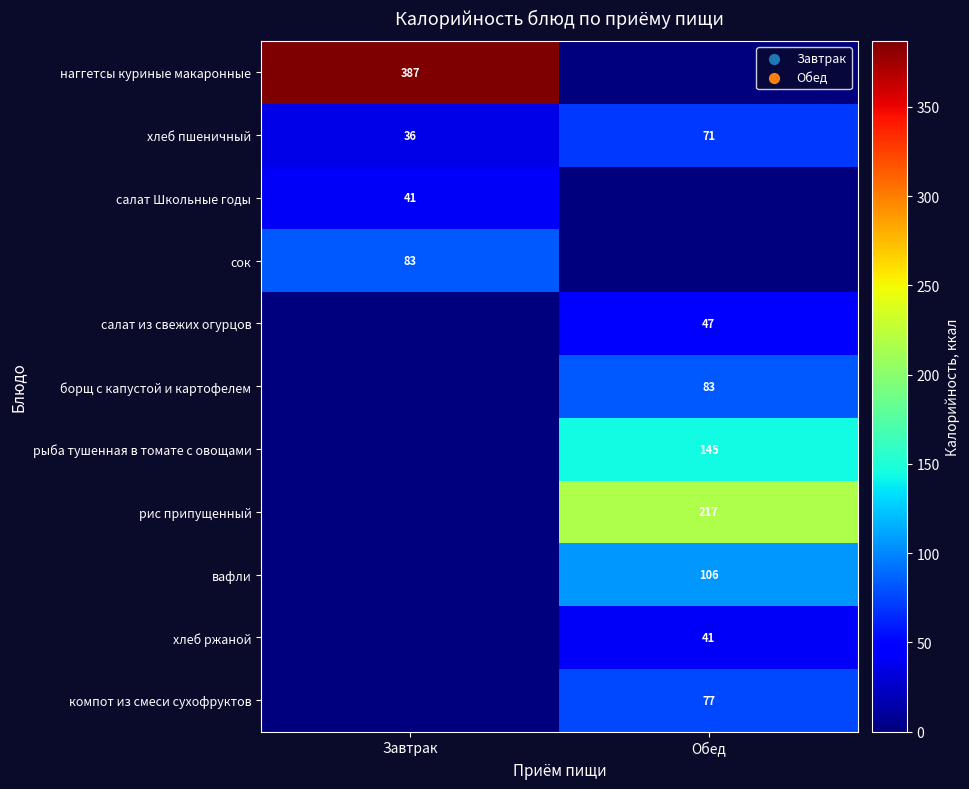

The value of салат Школьные годы at Завтрак is 41. True or false?

True